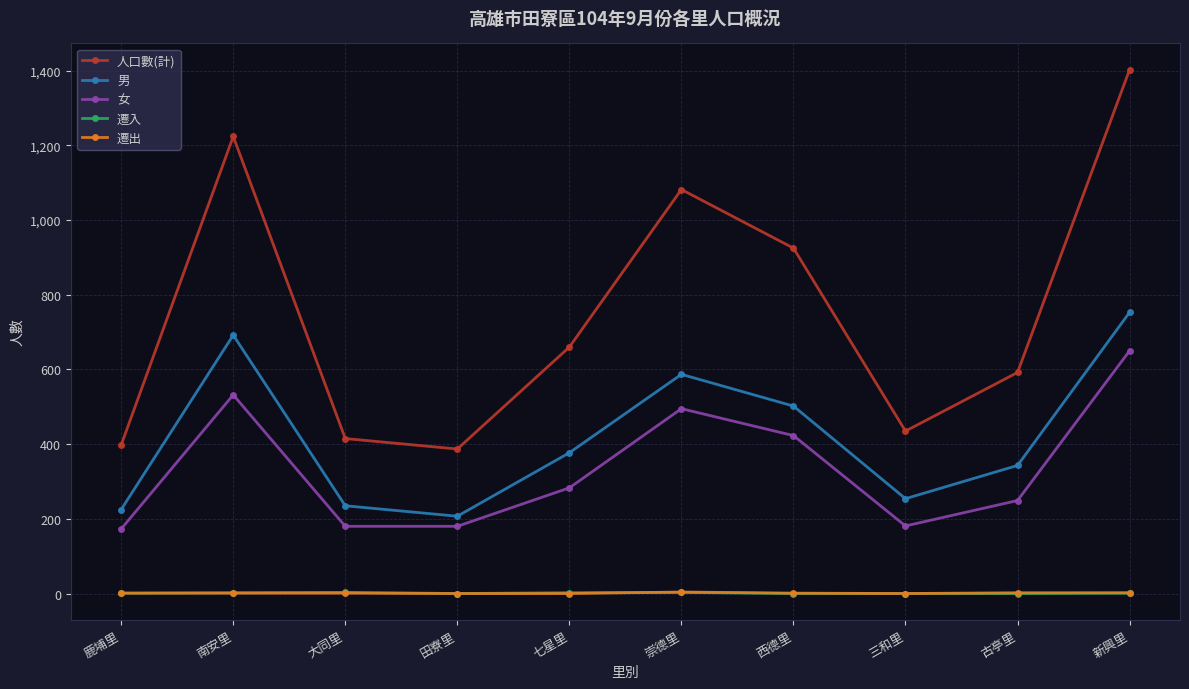

True or false: 遷入 and 男 intersect in this chart.

False